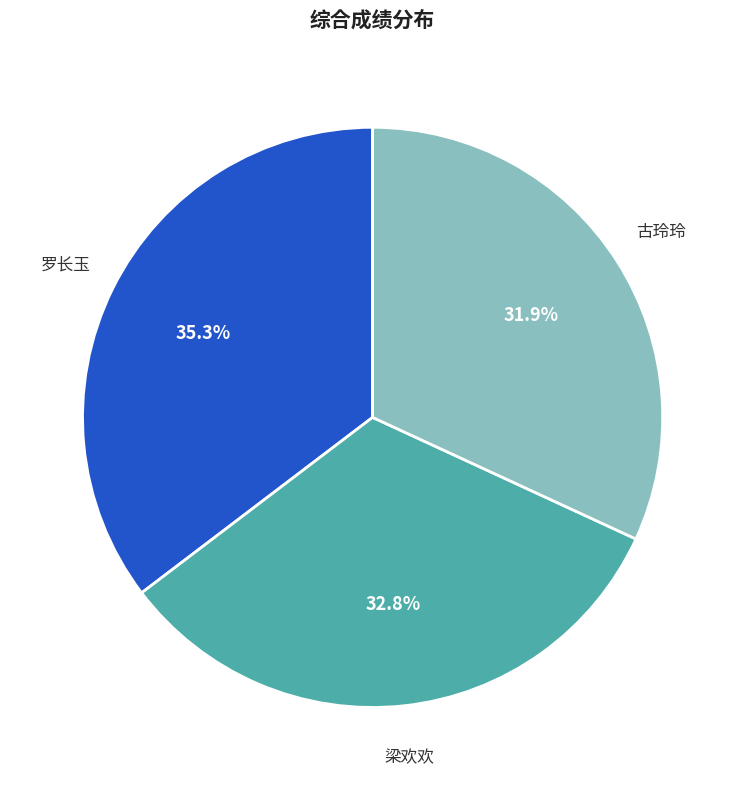

Does any single category account for the majority?

No